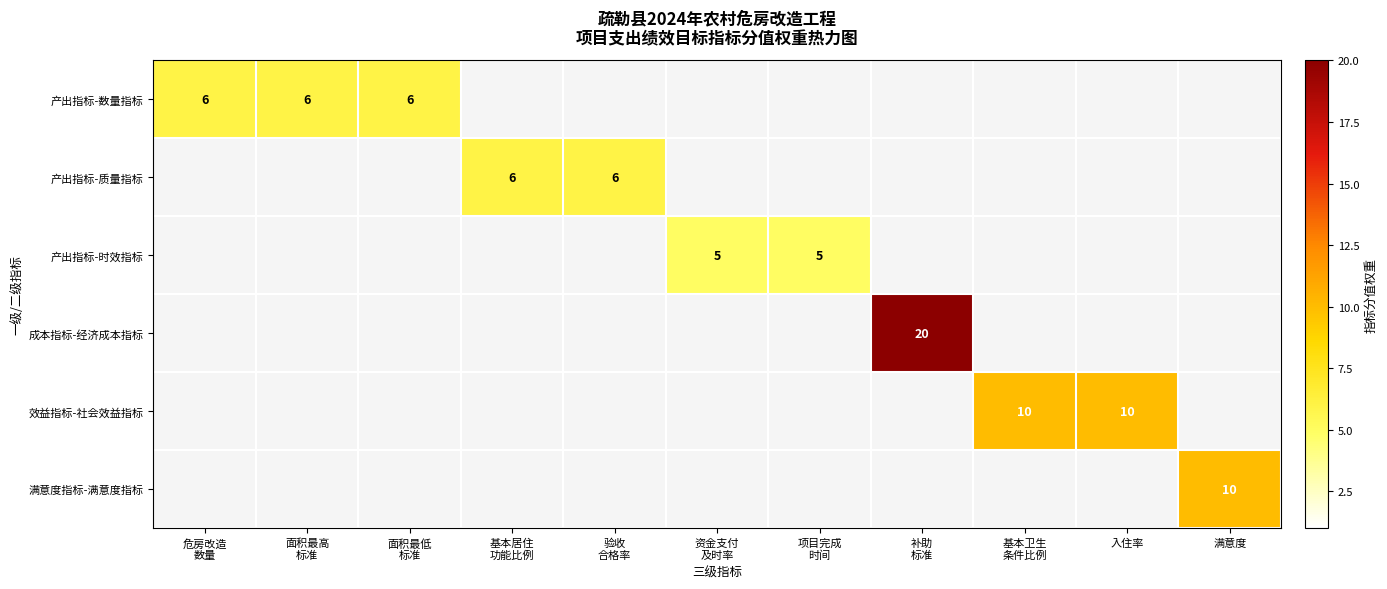

What is the smallest value displayed?

5.0